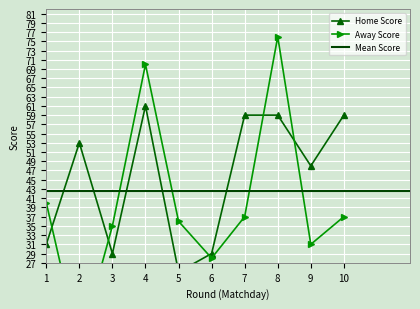

How many data points in Away Score are above 37?

3